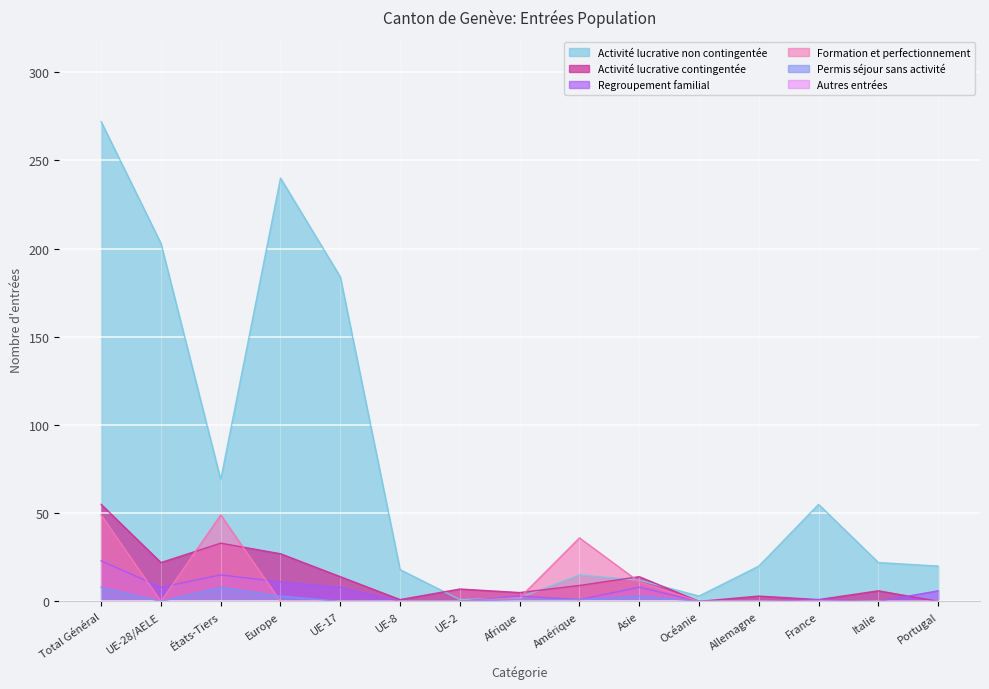

The value of Activité lucrative contingentée at Amérique is 2. True or false?

False